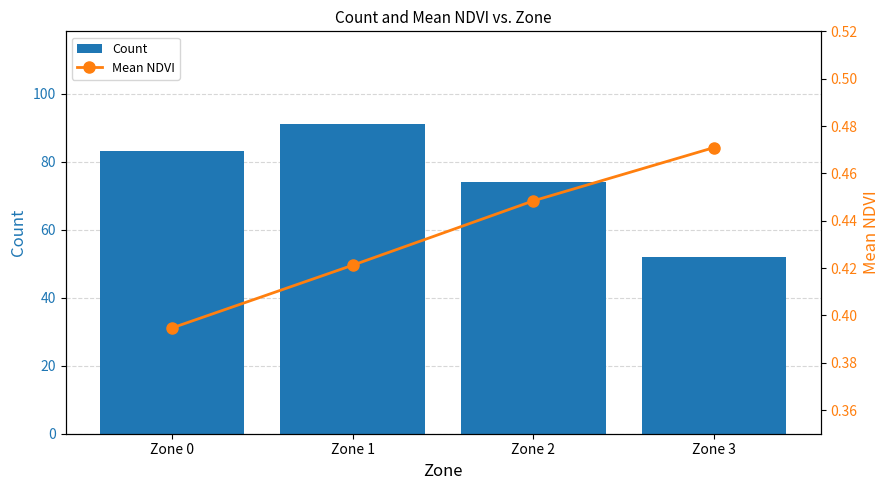

Which series has the largest range (max minus min)?

Count